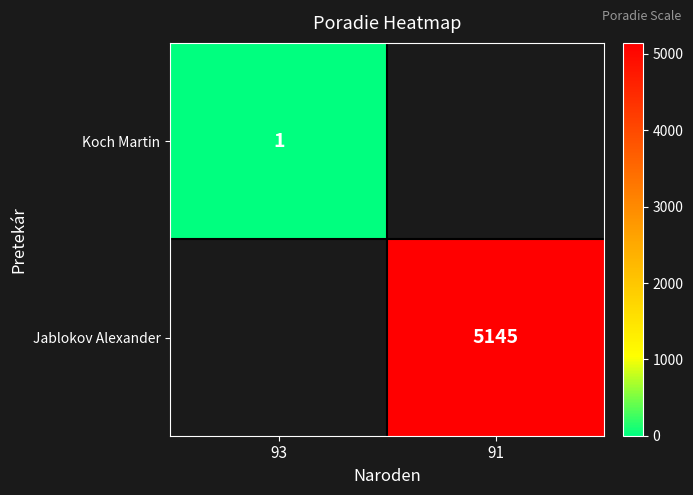

The value of Jablokov Alexander at 91 is 8239. True or false?

False